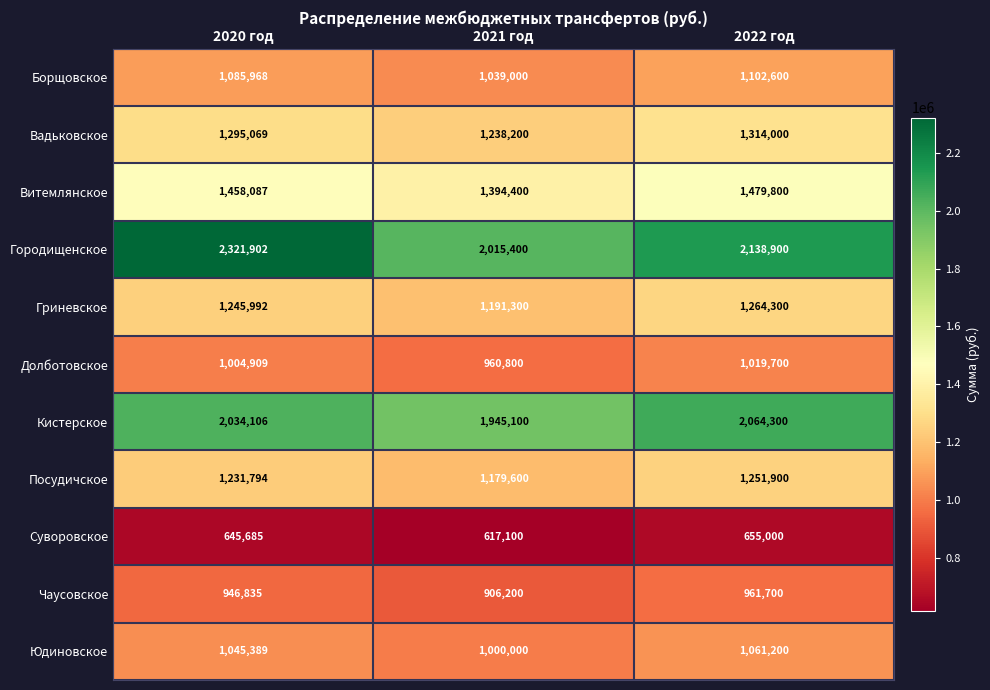

What is the total value across all series at 2022 год?

14313400